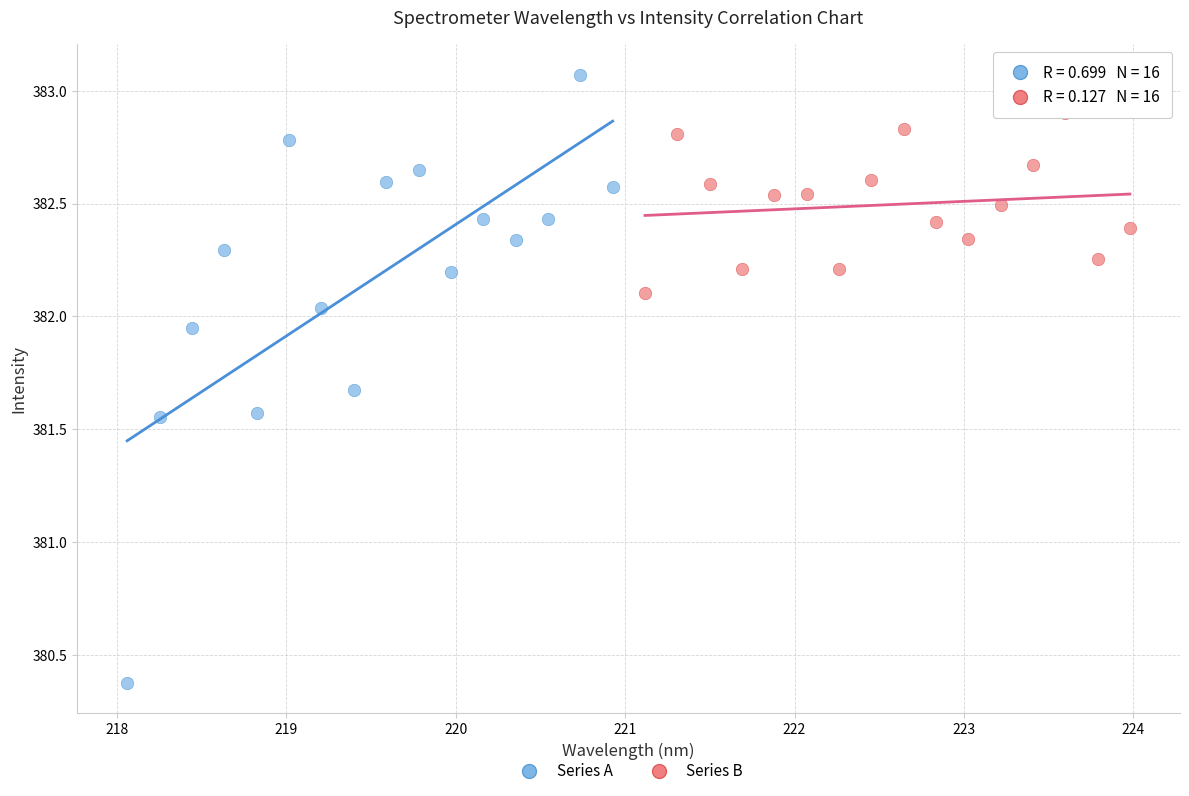

Which series has the largest Y range (max minus min)?

Series A